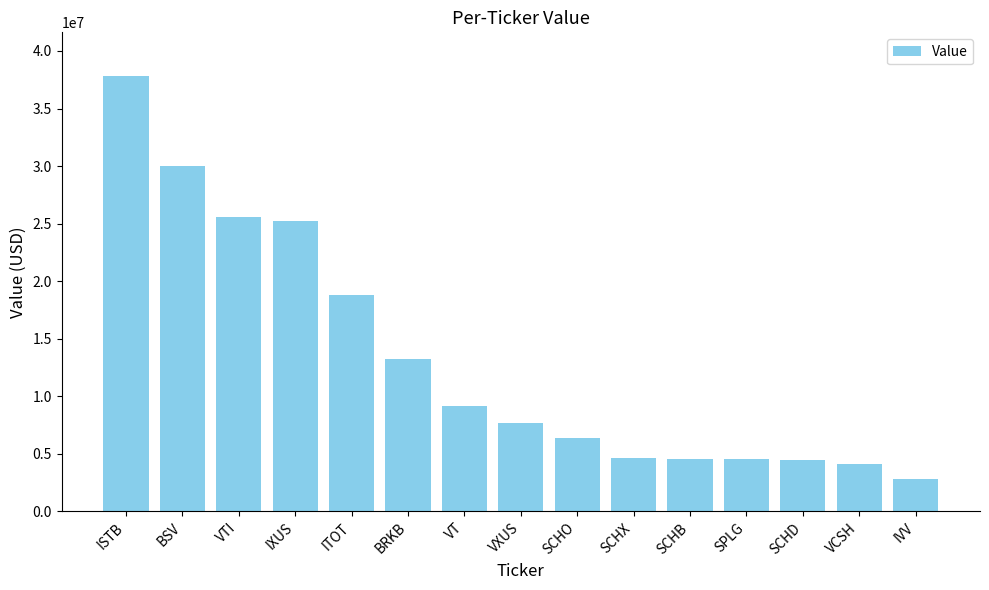

Approximately how many times larger is the value at SCHX compared to BRKB?

0.4